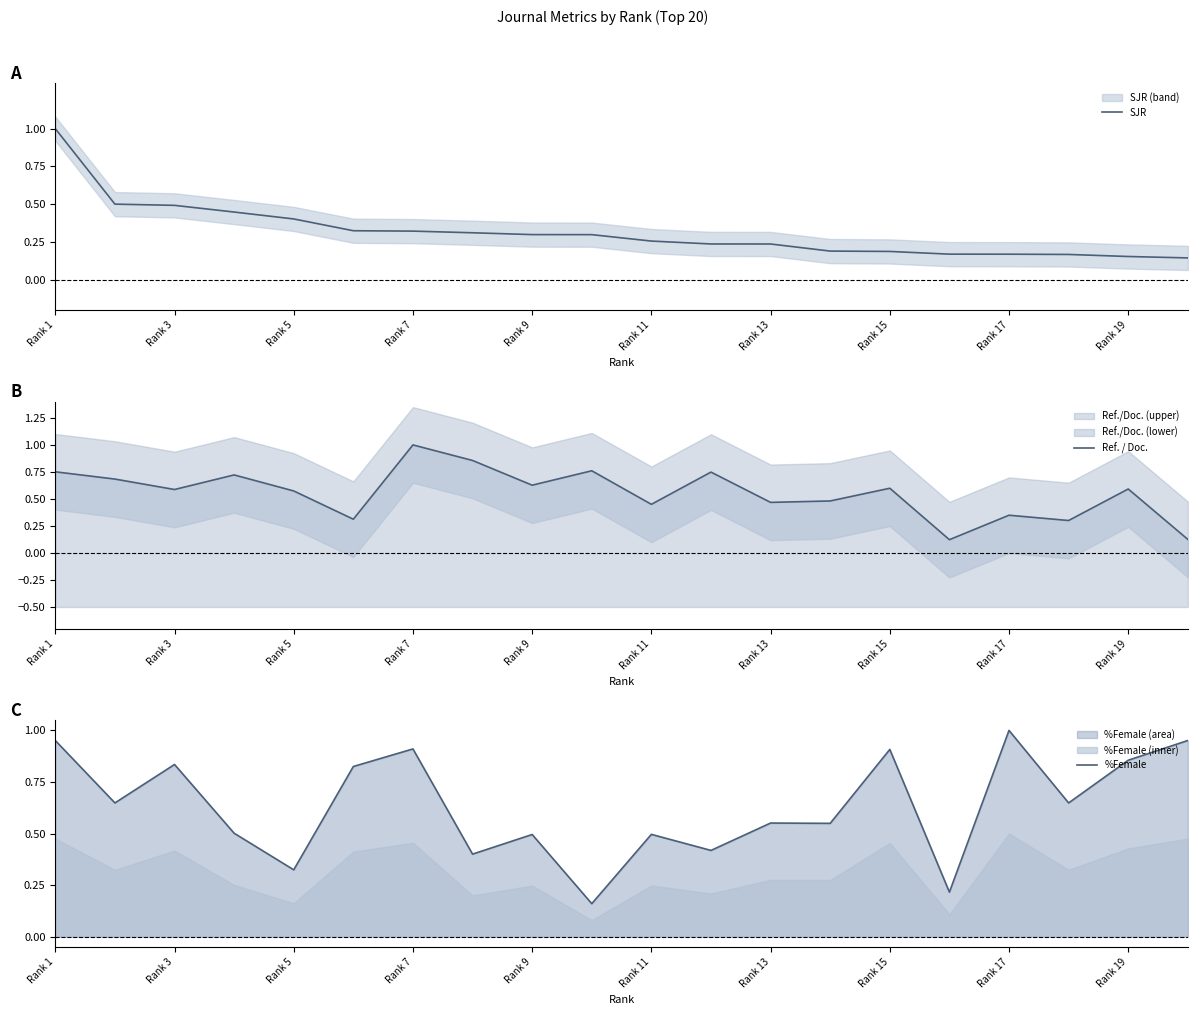

What is the greatest value displayed?

1.0